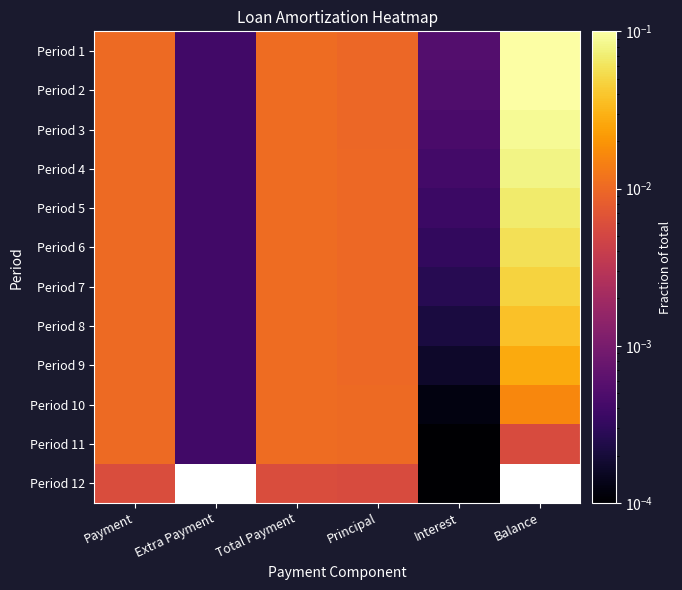

List the labels in order of Period 3 value, largest first.

Balance, Total Payment, Payment, Principal, Interest, Extra Payment